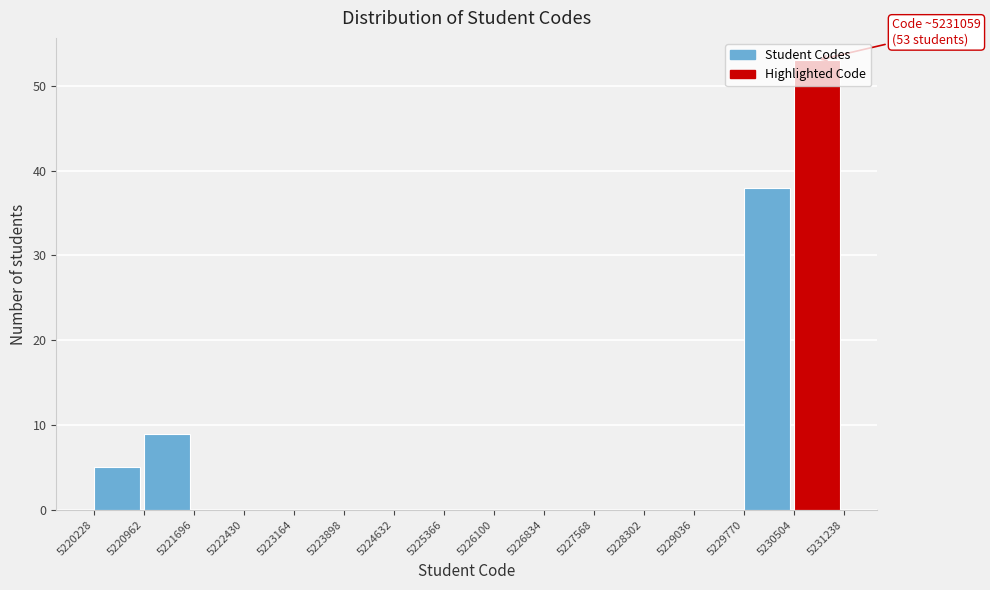

Over which range of the x-axis is the bar tallest?

5230504 to 5231238